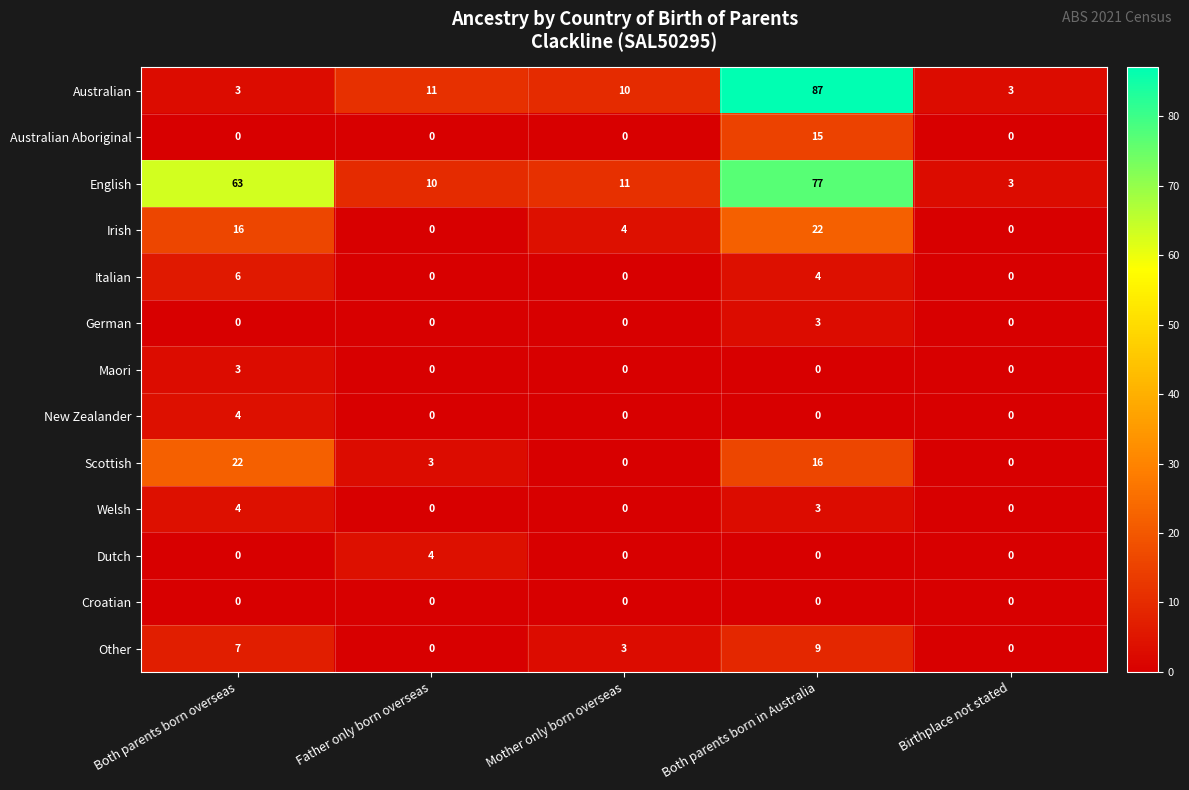

The value of Scottish at Mother only born overseas is -13. True or false?

False